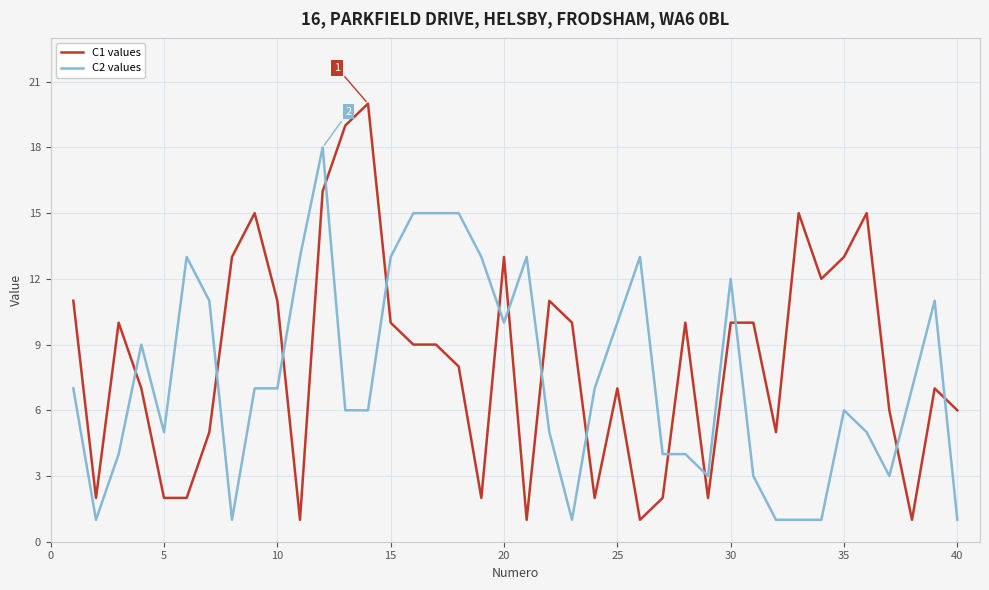

True or false: C2 values and C1 values cross at least once.

True